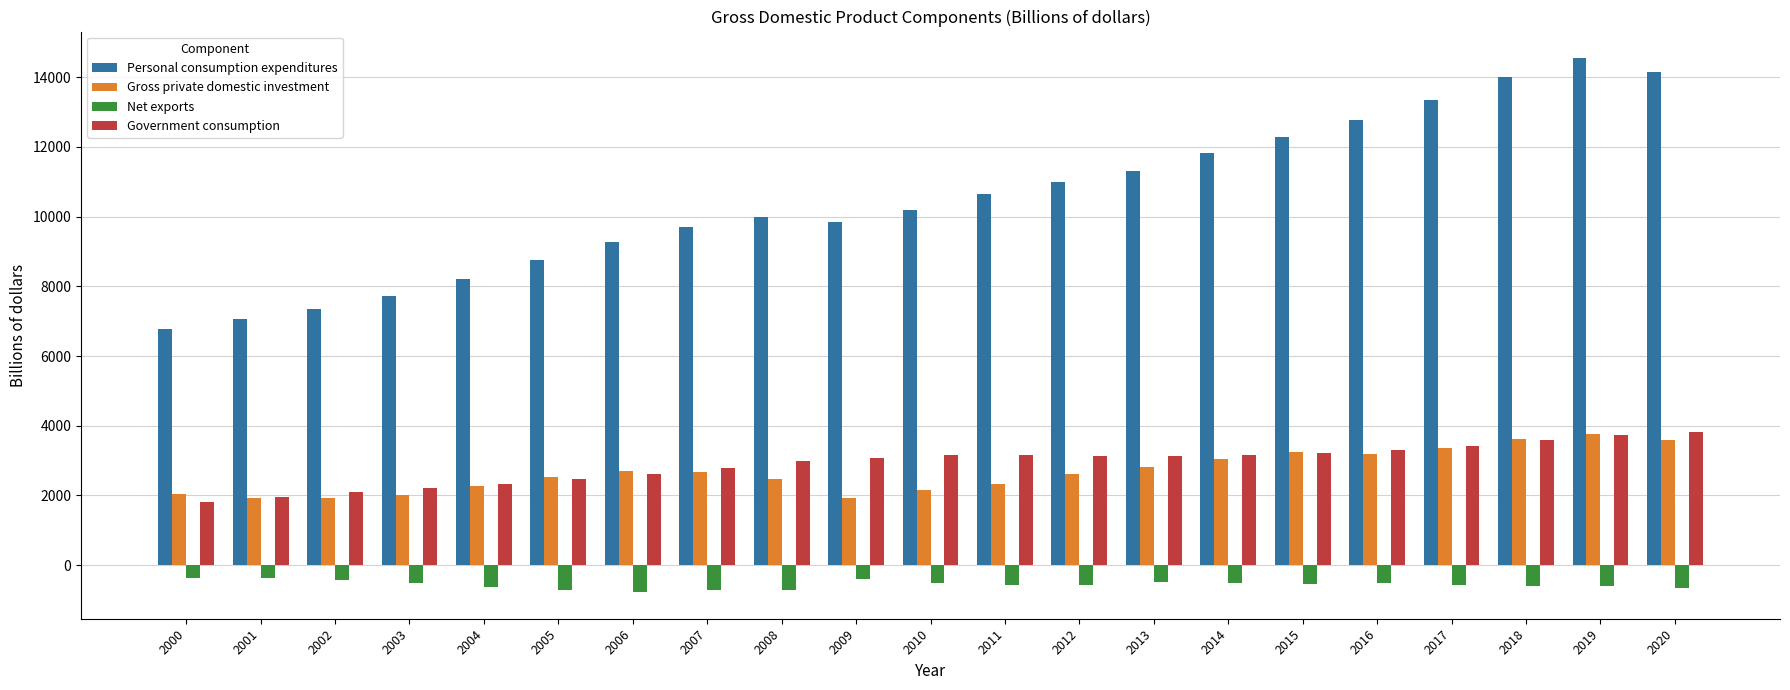

What is the sum of all Net exports values?

-11740.6